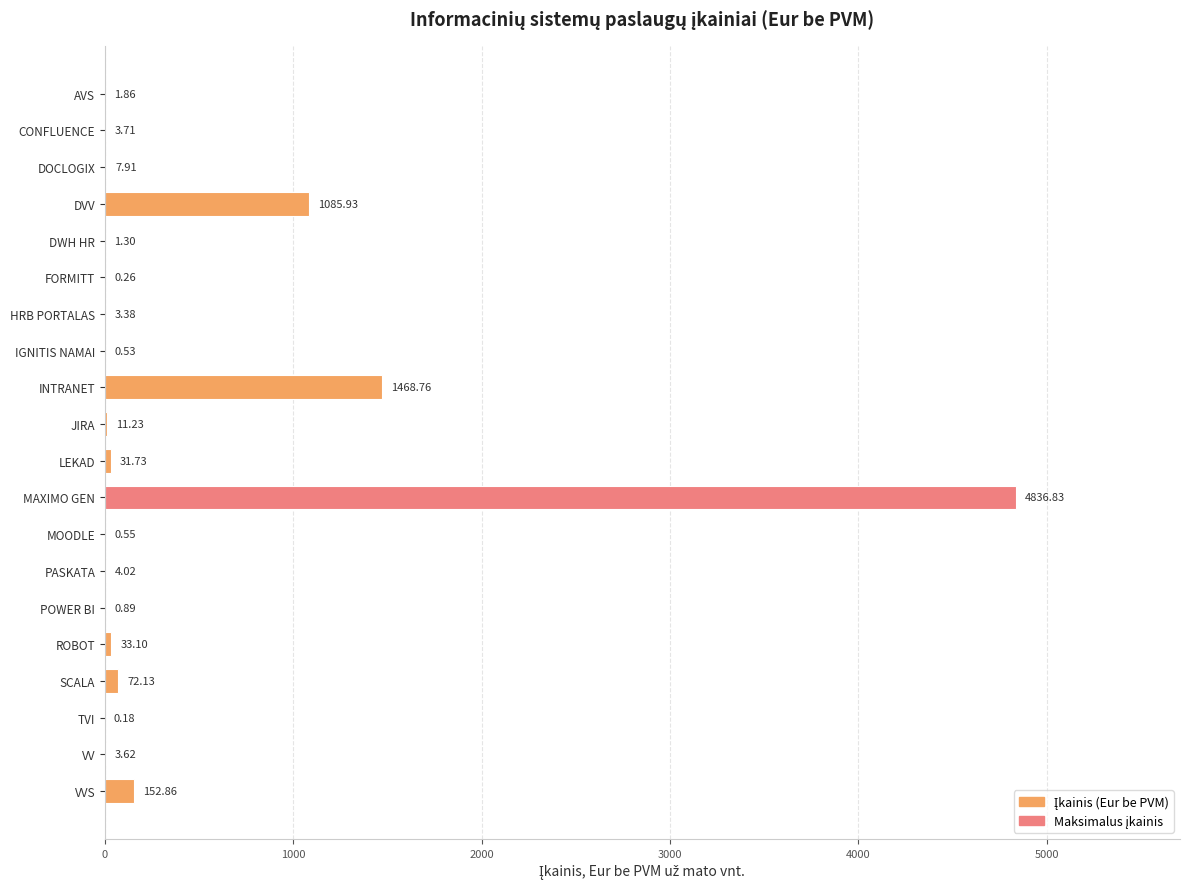

How many series are shown in this chart?

1